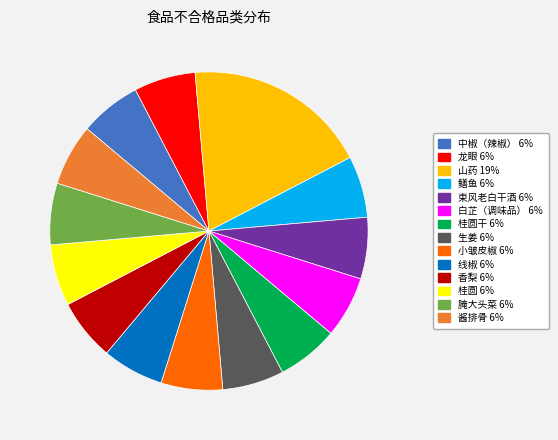

Is there any slice that represents more than half of the pie?

No